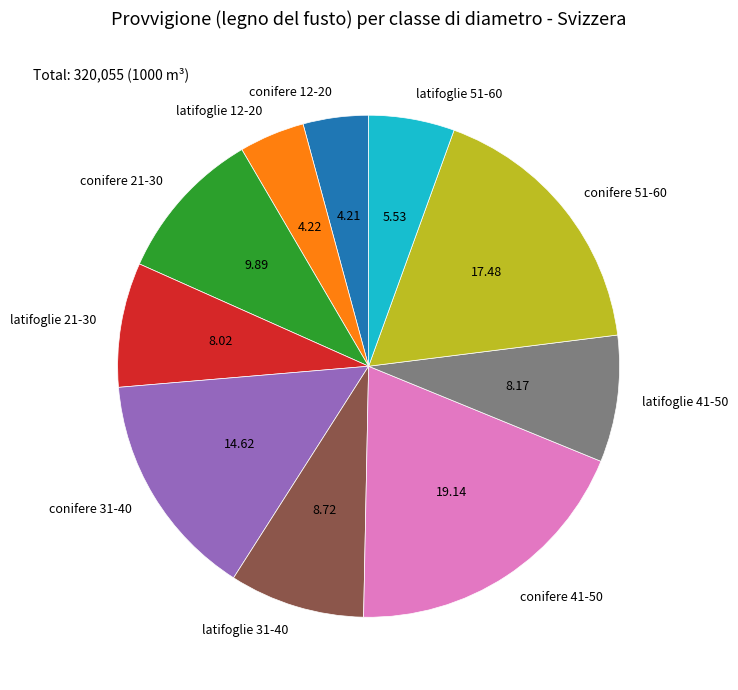

Is the sum of latifoglie 12-20 and conifere 21-30 greater than half?

No